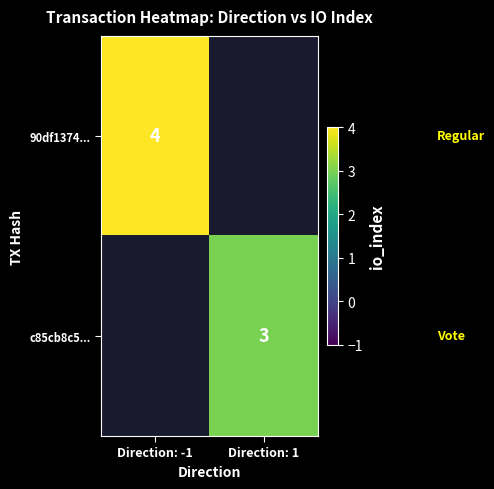

Is it true that 90df1374... equals 7 at Direction: -1?

False